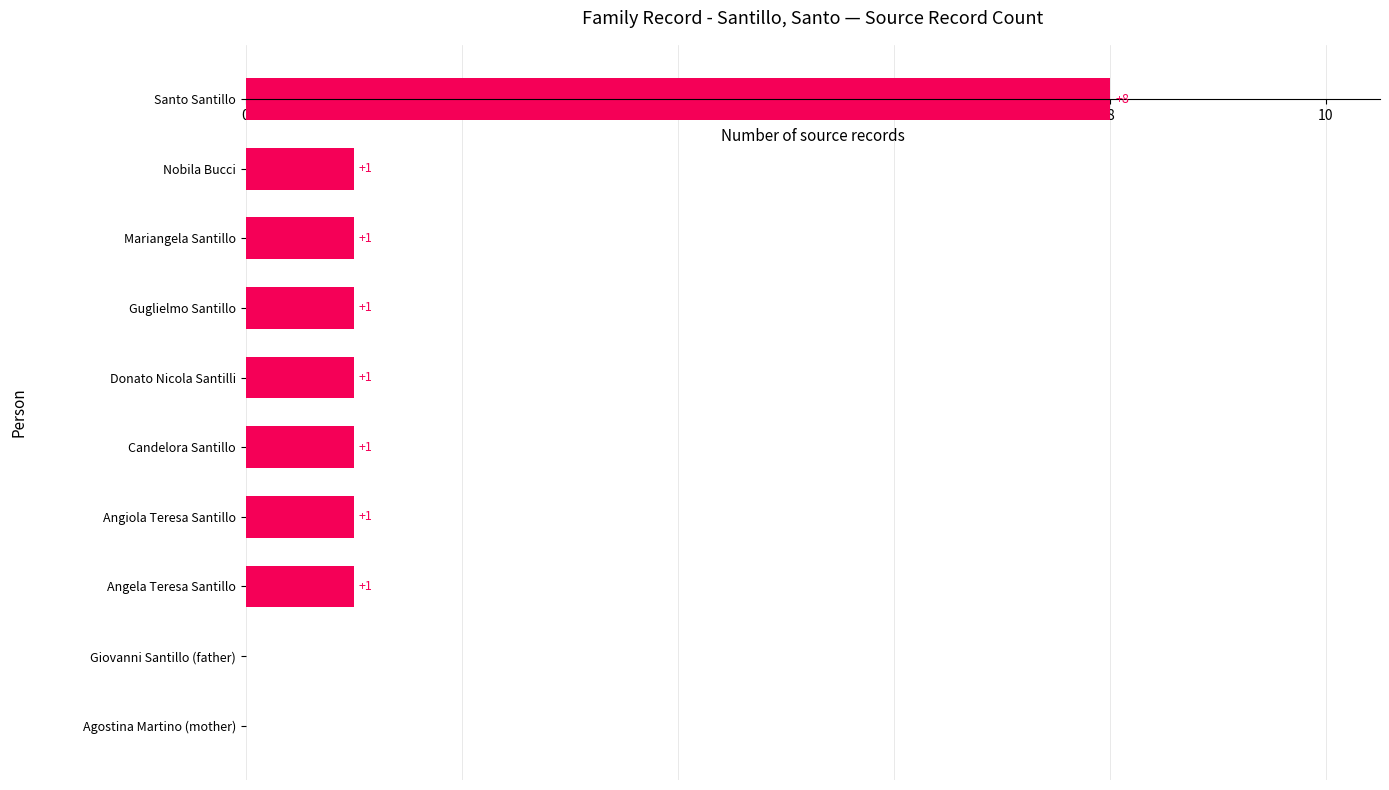

Reading bottom to top, what are all the values shown in this chart?

Agostina Martino (mother)=0	Giovanni Santillo (father)=0	Angela Teresa Santillo=1	Angiola Teresa Santillo=1	Candelora Santillo=1	Donato Nicola Santilli=1	Guglielmo Santillo=1	Mariangela Santillo=1	Nobila Bucci=1	Santo Santillo=8